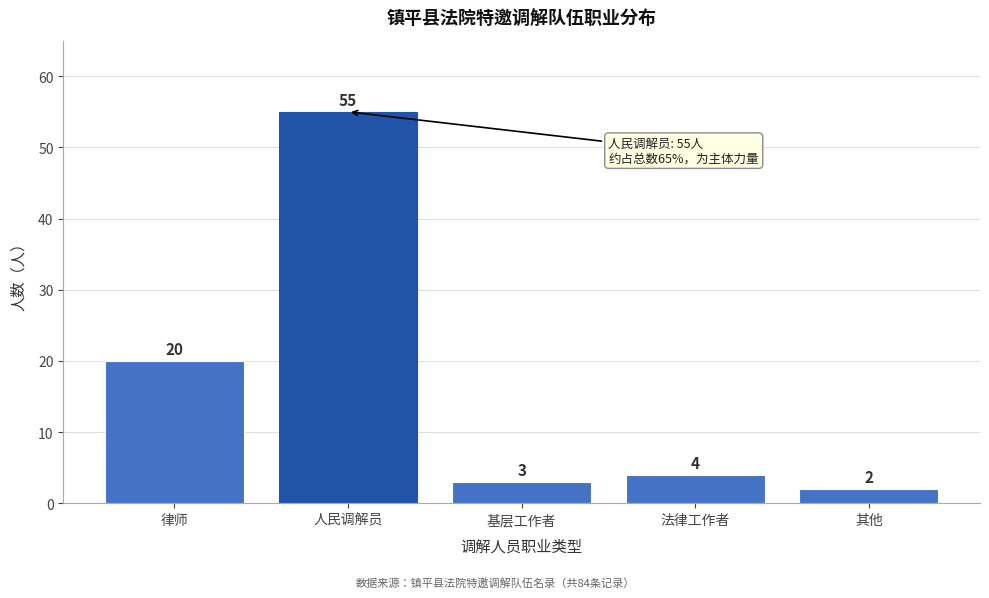

Reading left to right, extract all data points from this chart.

20	55	3	4	2